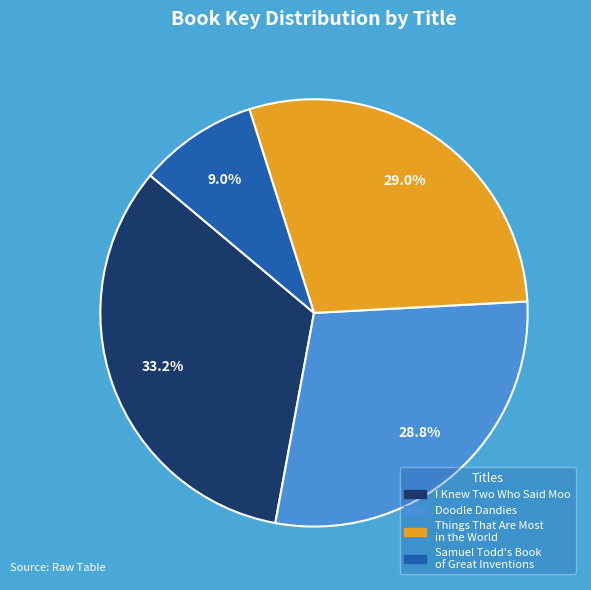

To the nearest percent, what is the difference between the Doodle Dandies and Samuel Todd's Book of Great Inventions slice percentages?

20%